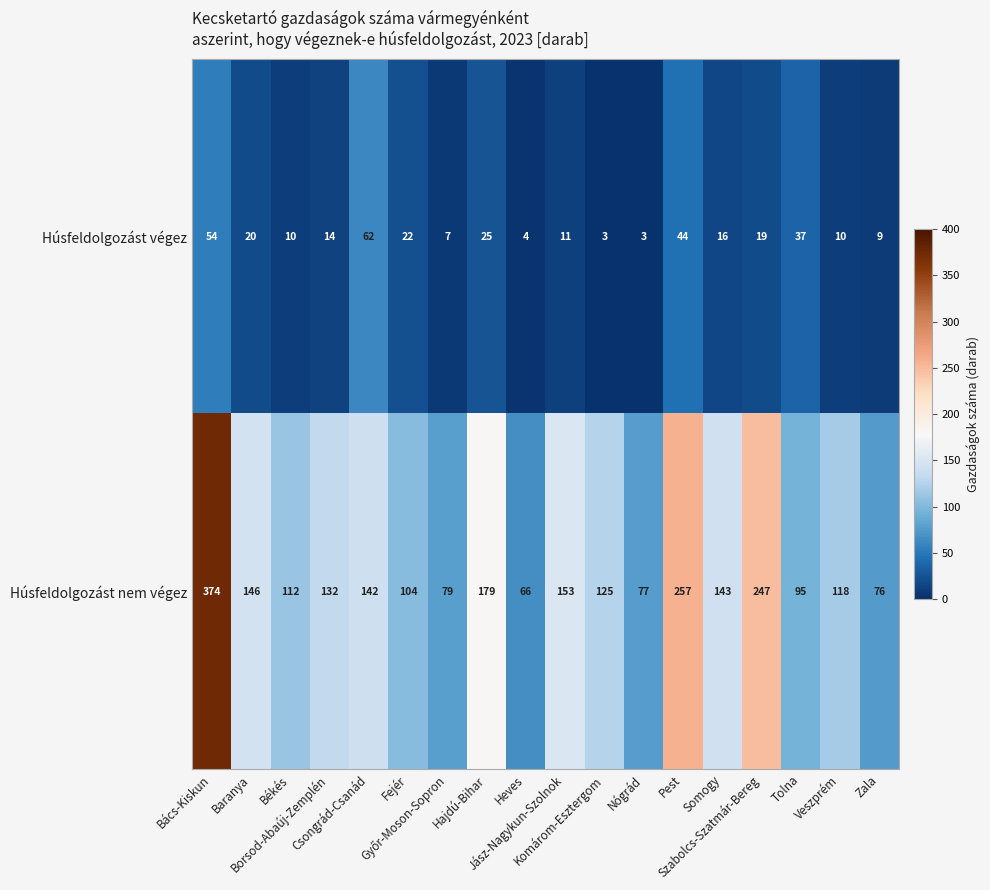

List the series in order of their peak value, lowest first.

Húsfeldolgozást végez, Húsfeldolgozást nem végez